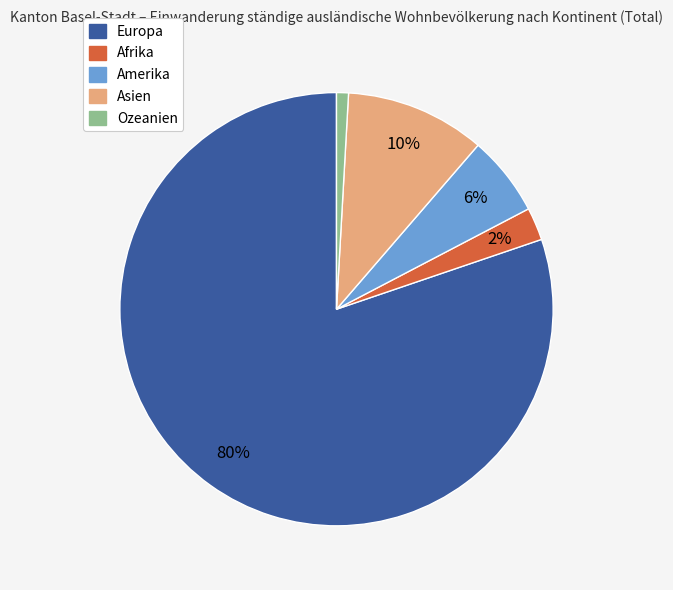

Do Afrika and Europa together represent more than half of the pie?

Yes